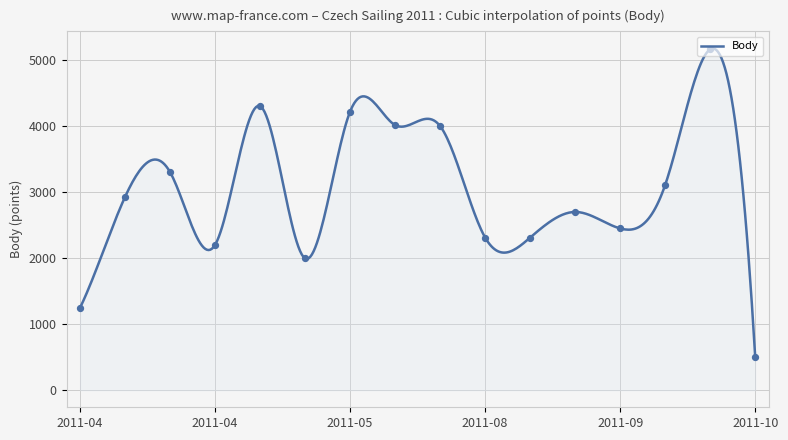

What is the change in value from 2011-05-21 to 2011-06-04?

+2020